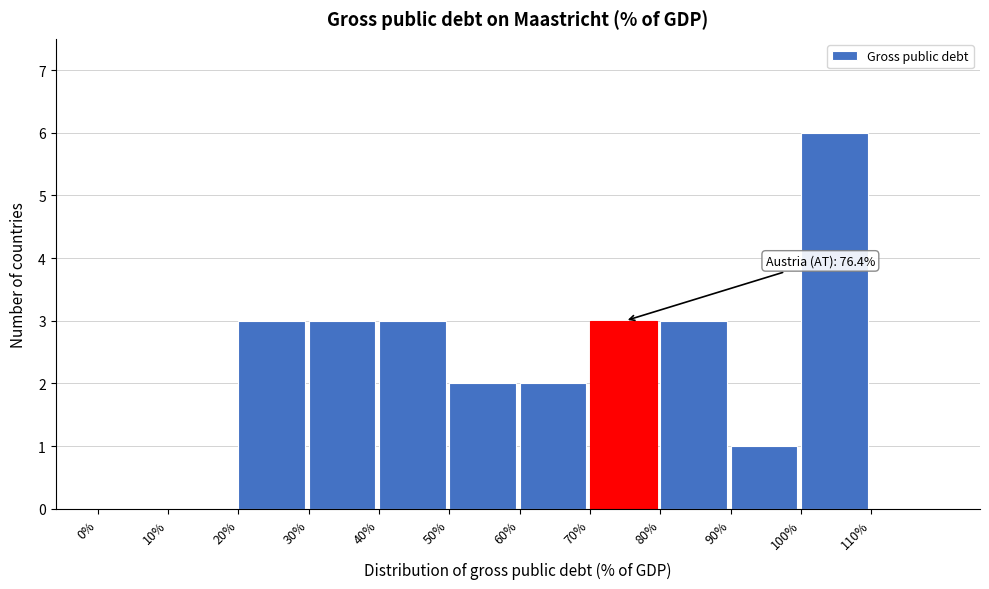

Which range on the x-axis has the tallest bar?

100 to 110